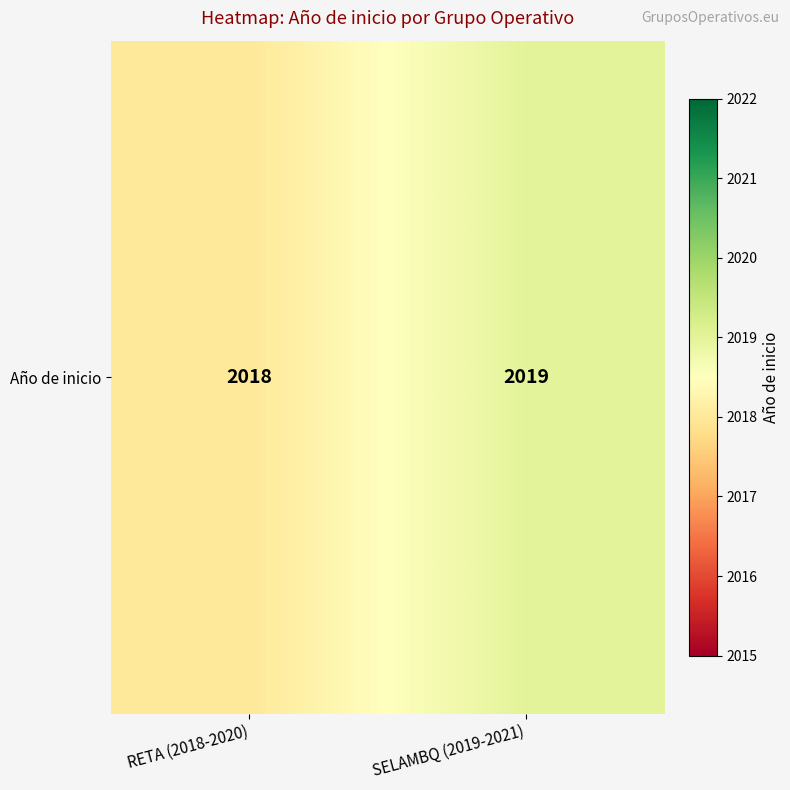

Rank the categories by value from lowest to highest.

RETA (2018-2020), SELAMBQ (2019-2021)